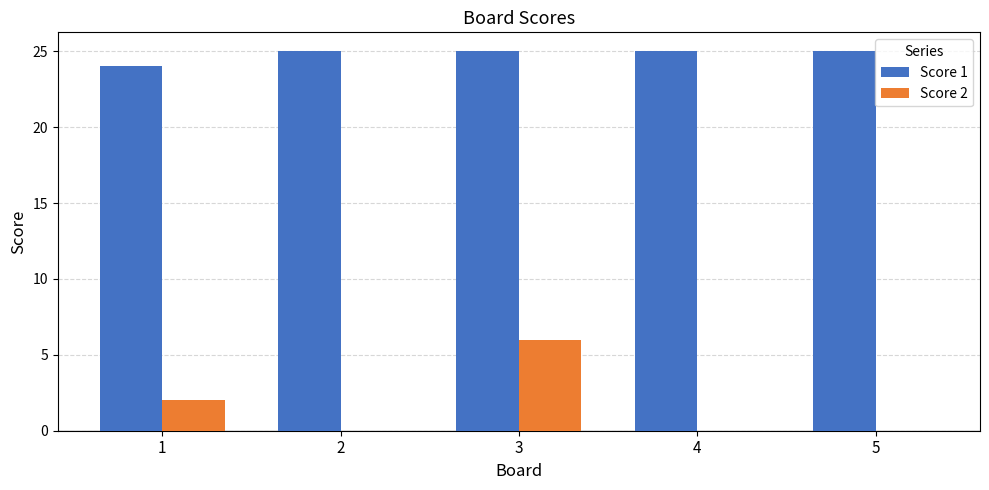

Count the Score 1 values in the range 25 to 26.

4